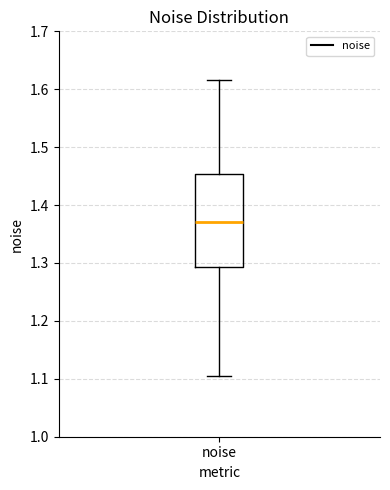

Where does the lower whisker of the box for noise end on the y-axis? The values are not printed on the chart, so give them approximately, as read against the axis.

1.10